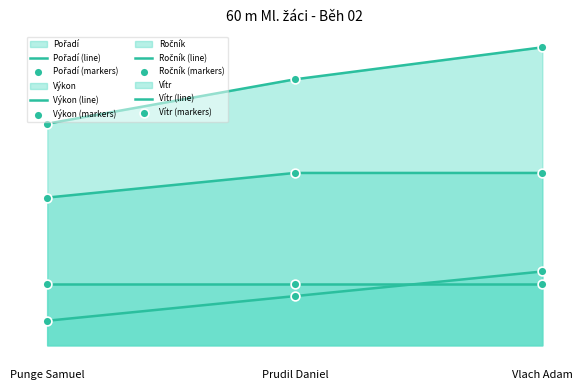

Is the value of Ročník at Vlach Adam greater than the value of Pořadí at Prudil Daniel?

Yes